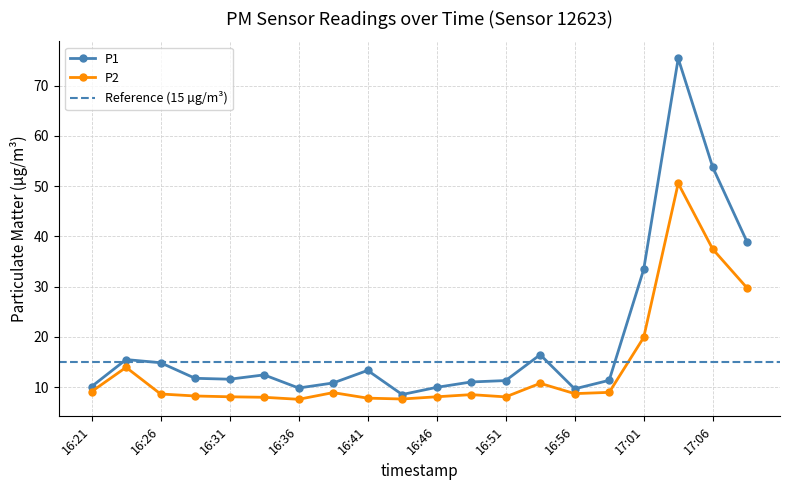

How many values in the P2 series are below 8?

4